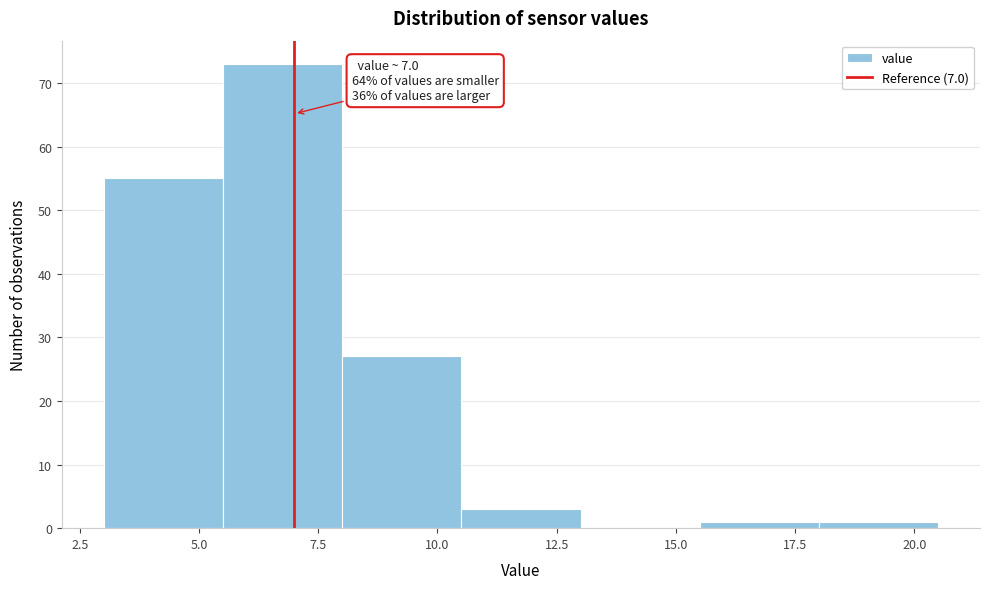

Over which range of the x-axis is the bar tallest?

5.5 to 8.0